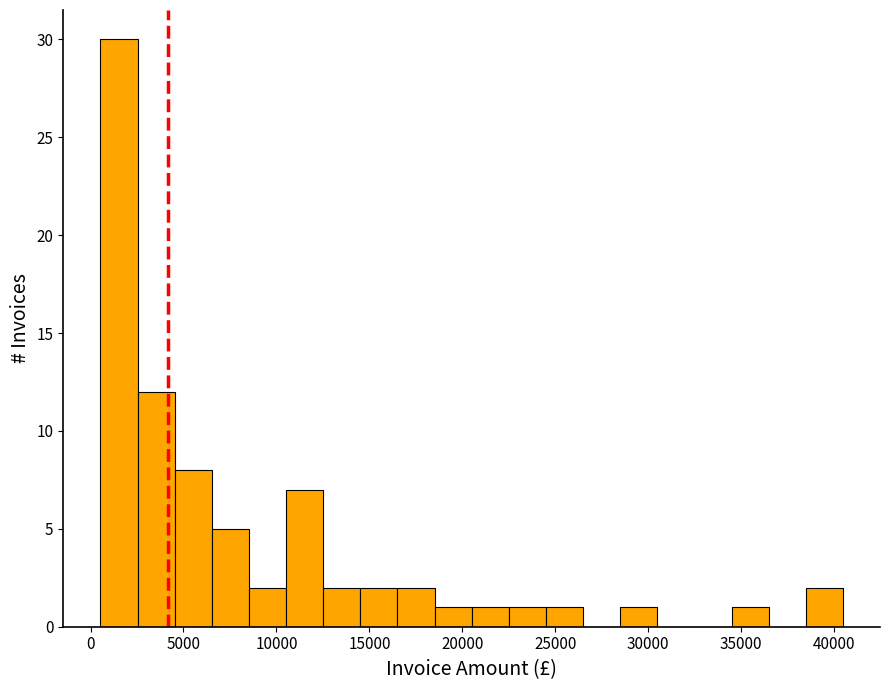

Read against the x-axis, roughly where is the centre of the tallest bar?

1500